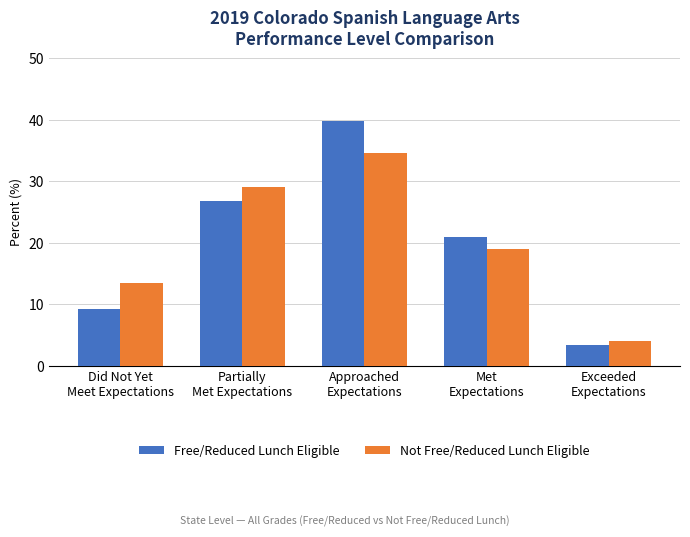

What is the value of the Free/Reduced Lunch Eligible bar at the 4th from the left?

20.9